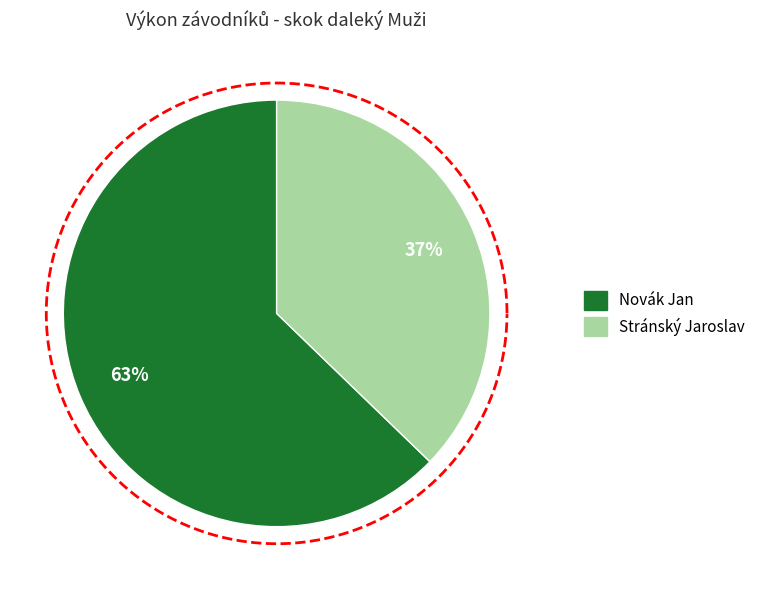

What is the ratio of the value at Novák Jan to the value at Stránský Jaroslav?

1.7